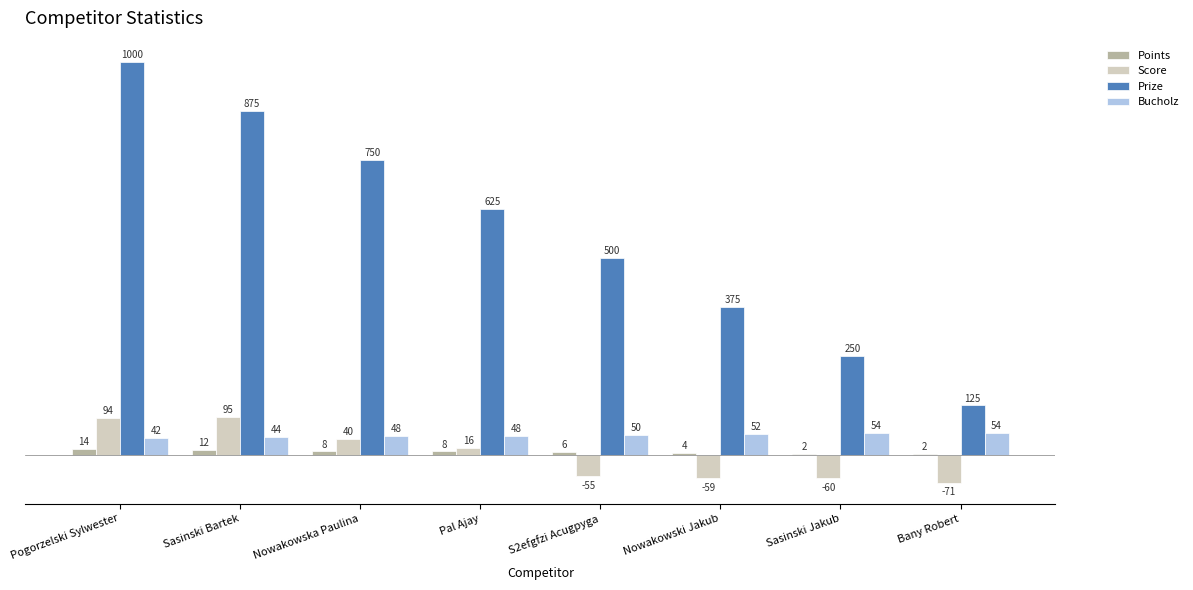

What is the sum of all Points values?

56